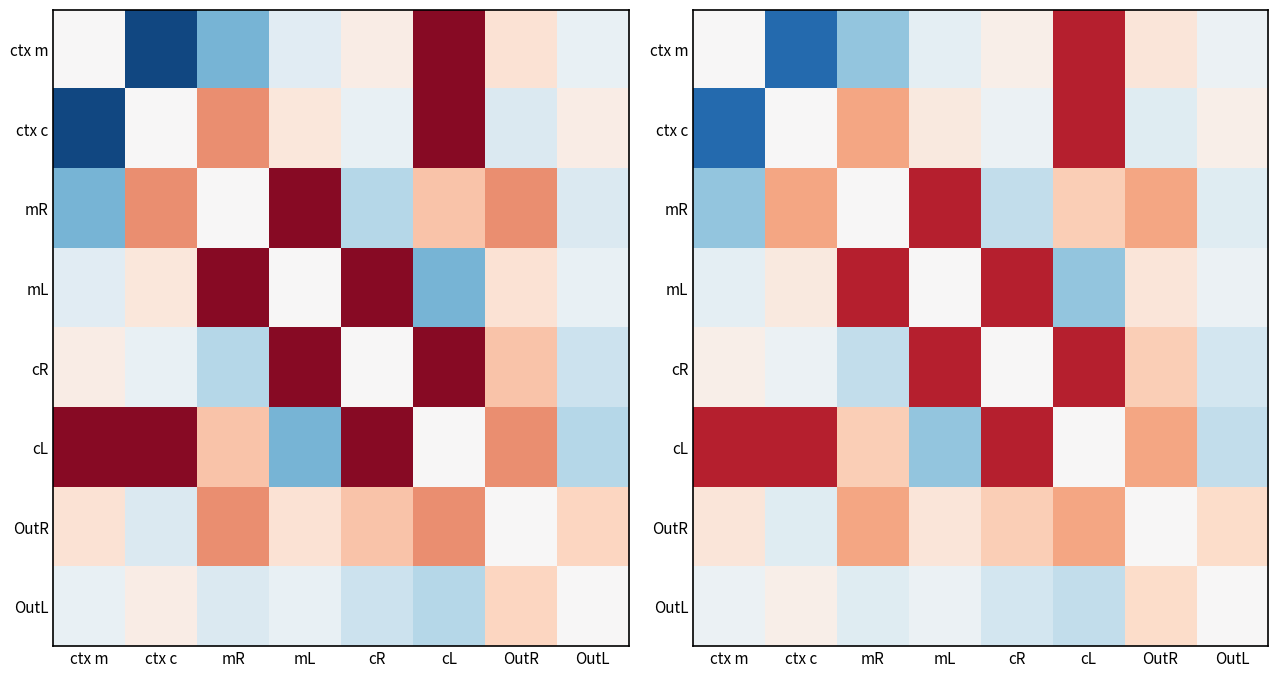

Which series changed the most between ctx c and mL?

cL